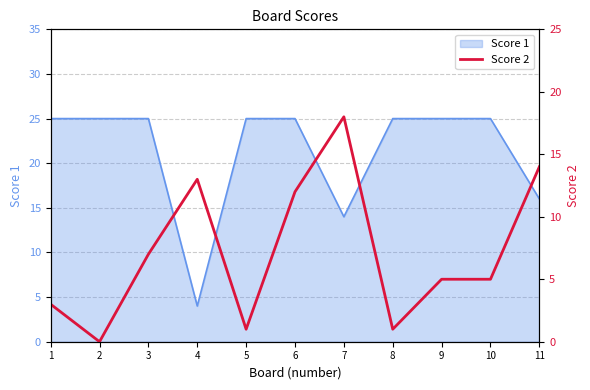

True or false: the data has more than 1 interior local peaks.

True